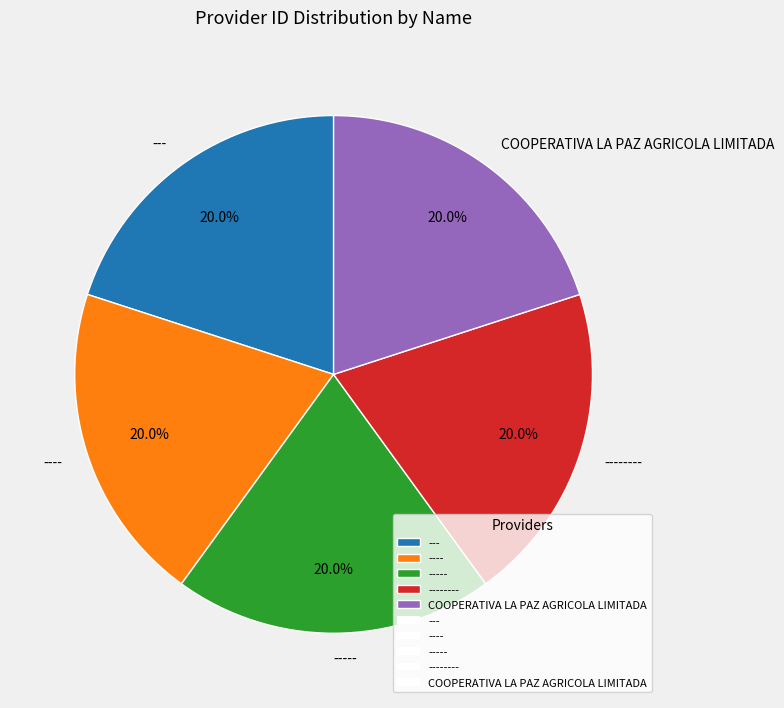

What percentage is NOT represented by --------?

80.0%